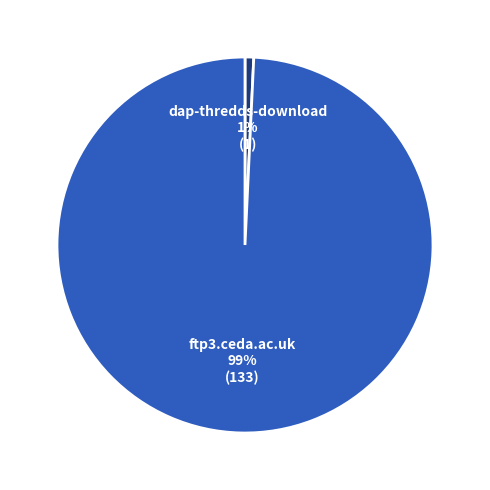

To the nearest percent, what is the average slice percentage?

50%